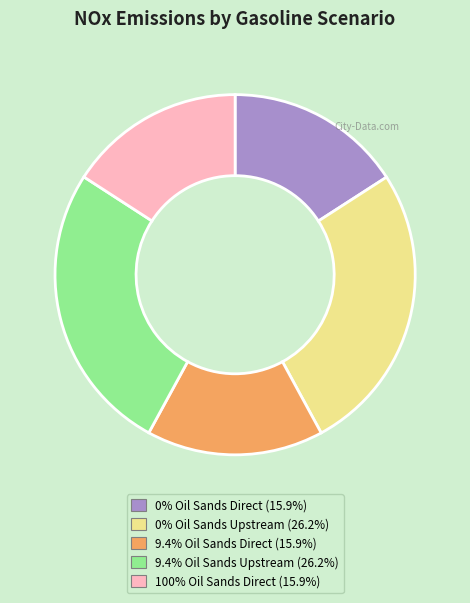

Does any single category account for the majority?

No